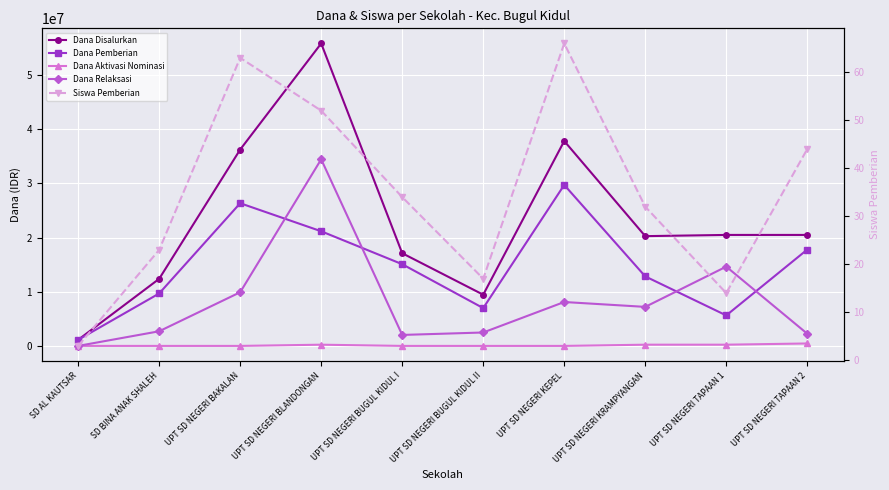

Which series has the largest range (max minus min)?

Dana Disalurkan